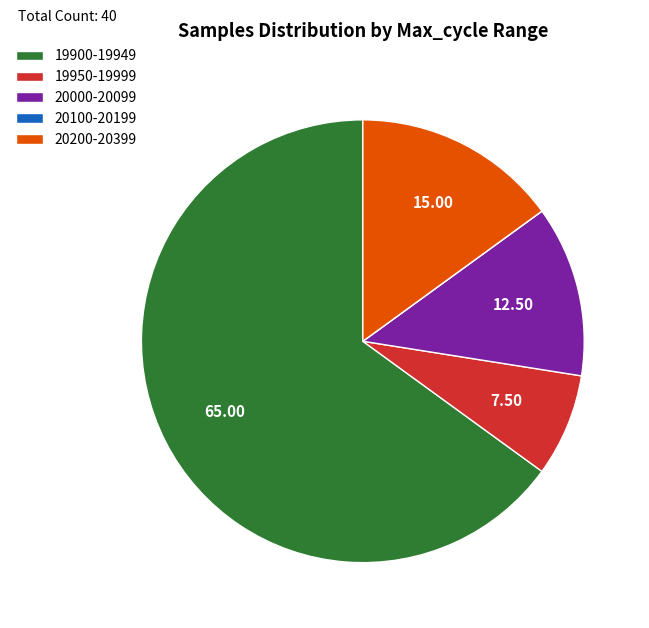

Is the sum of 19900-19949 and 20000-20099 greater than half?

Yes